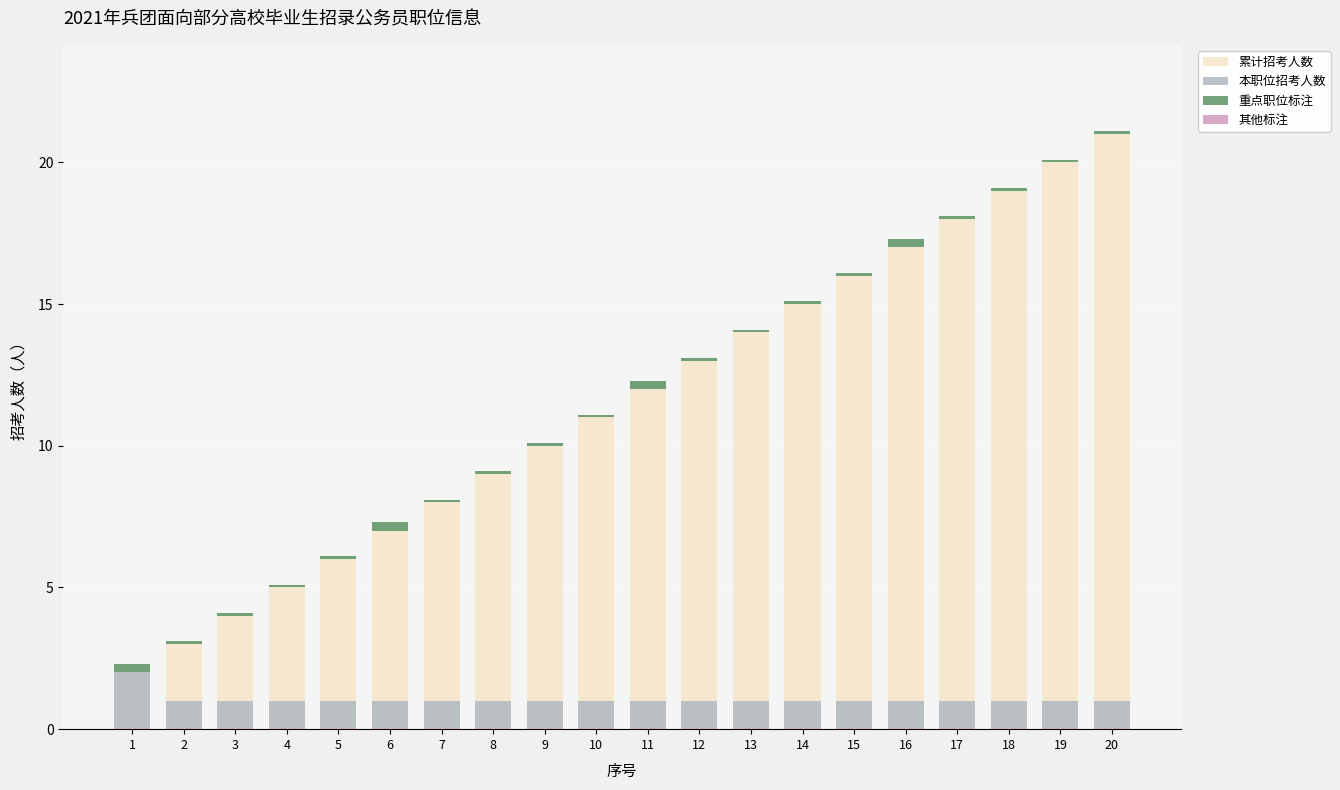

Which series has the widest spread of values?

累计招考人数